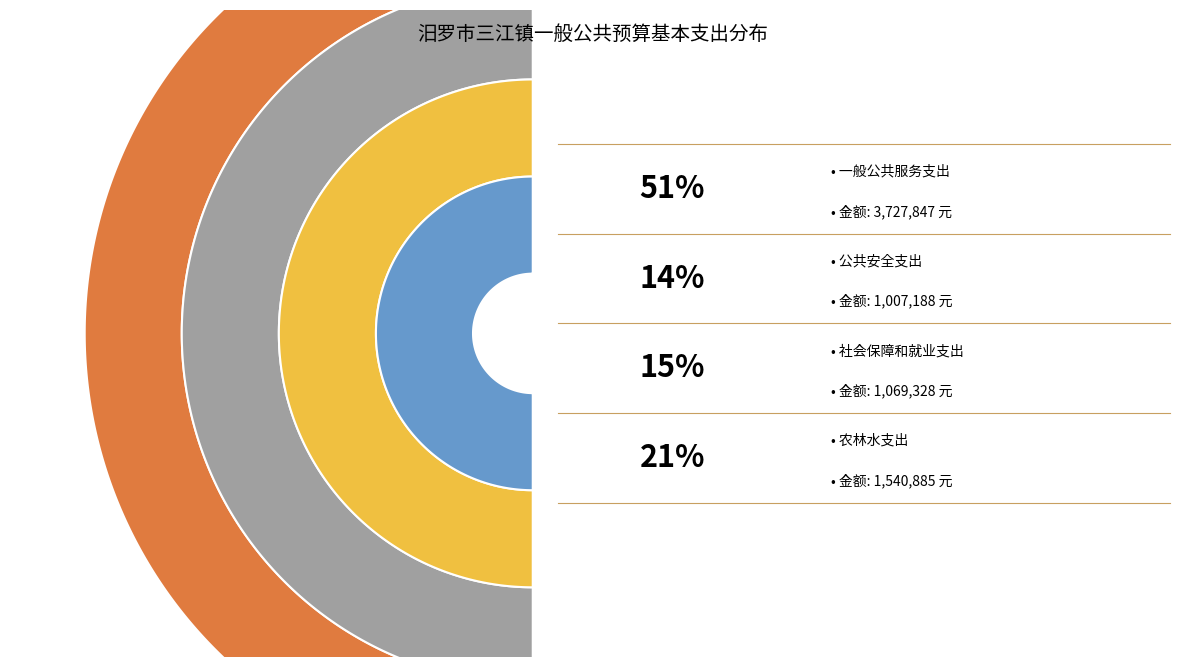

The 一般公共服务支出 slice represents 60% of the pie. True or false?

False